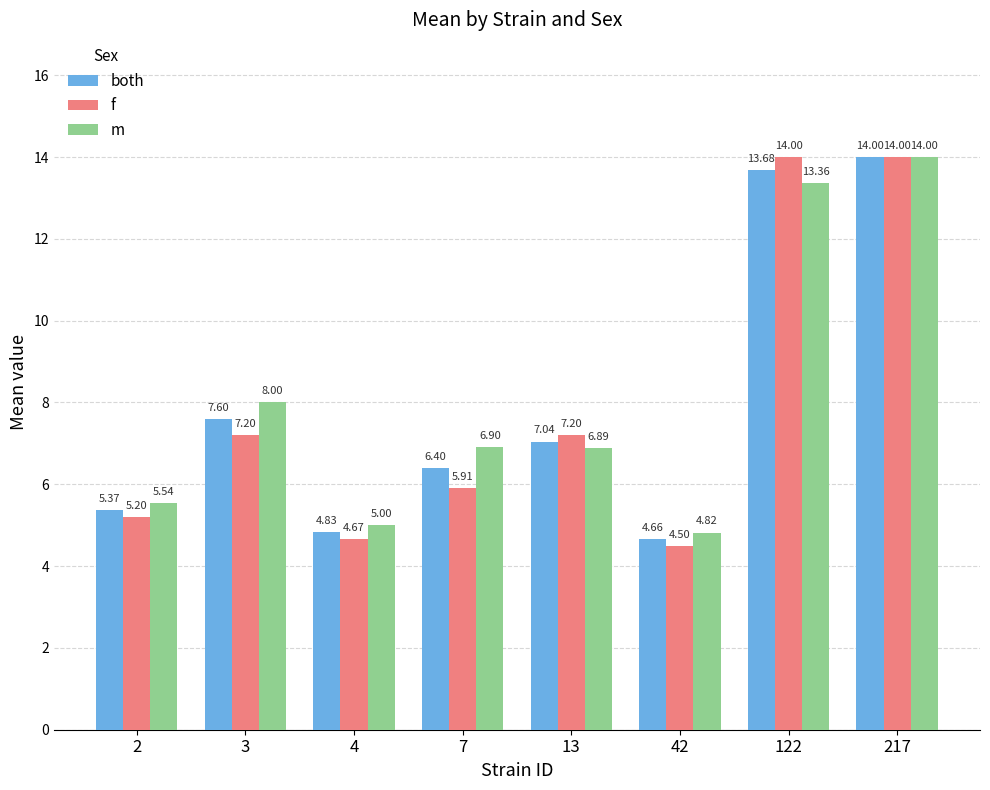

List the series in order of their overall mean, lowest first.

f, both, m